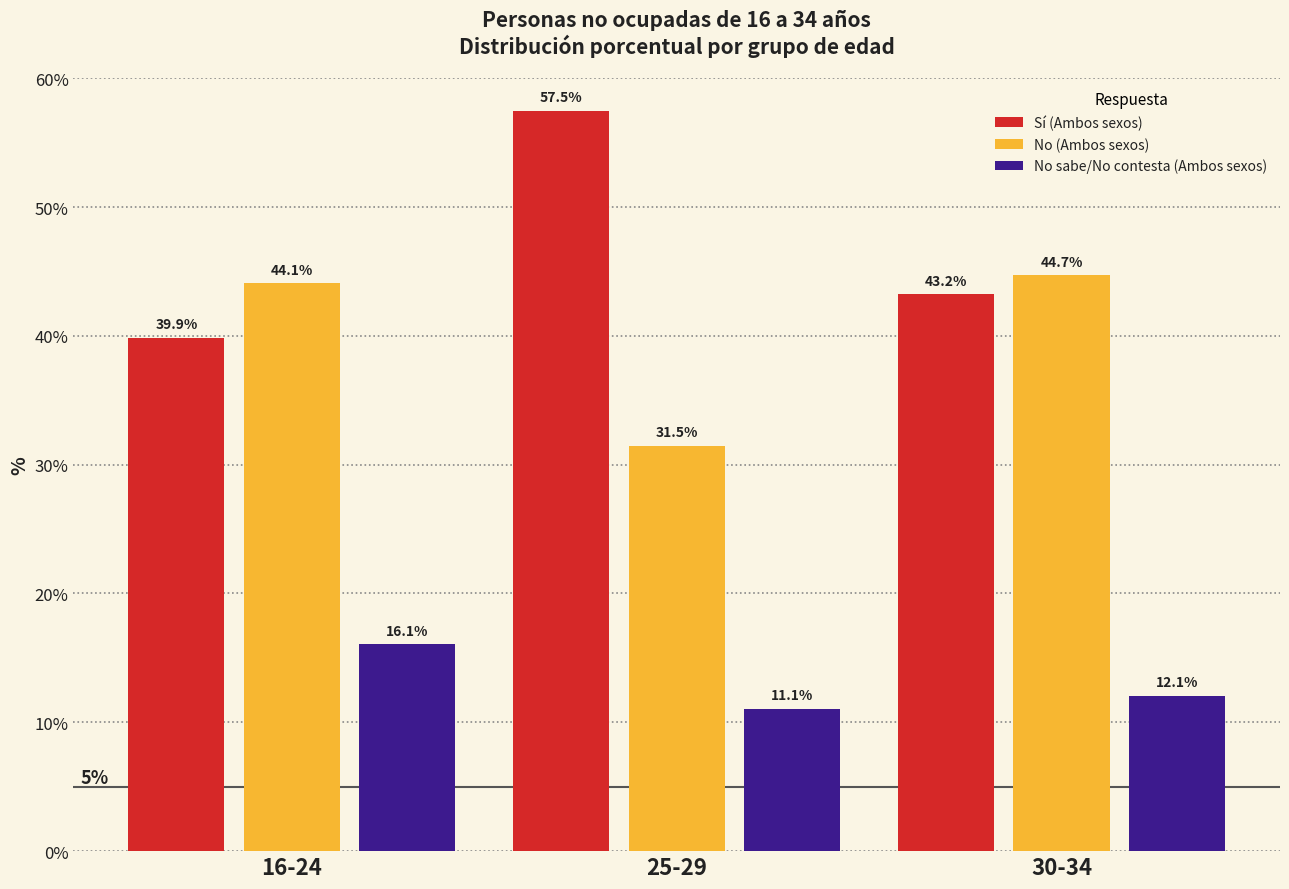

Which series has the widest spread of values?

Sí (Ambos sexos)